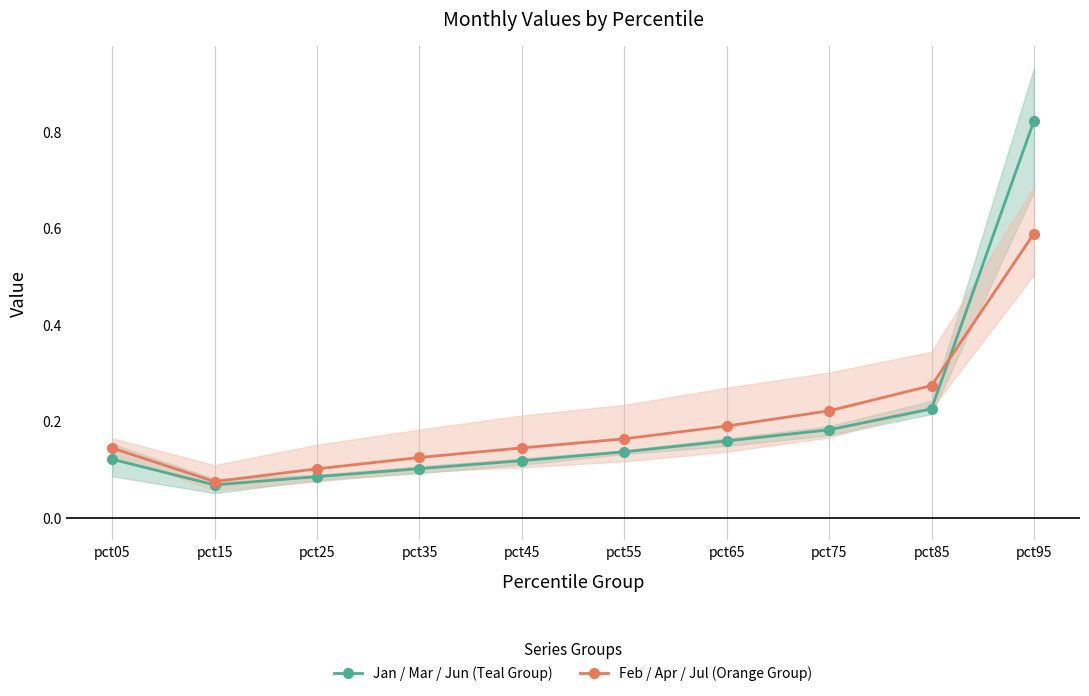

Where do Jan / Mar / Jun (Teal Group) and Feb / Apr / Jul (Orange Group) first cross each other?

pct85 and pct95